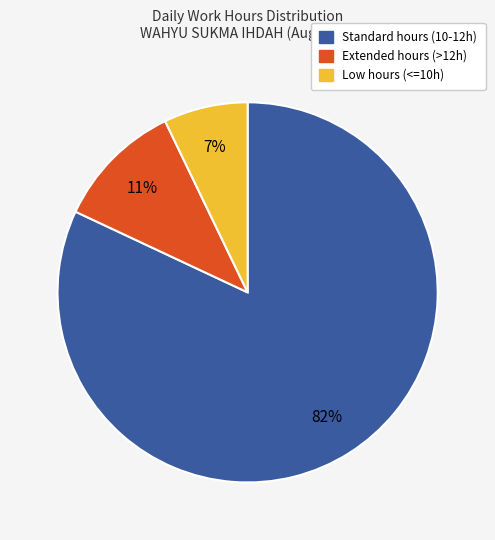

Is there a majority slice in this chart?

Yes